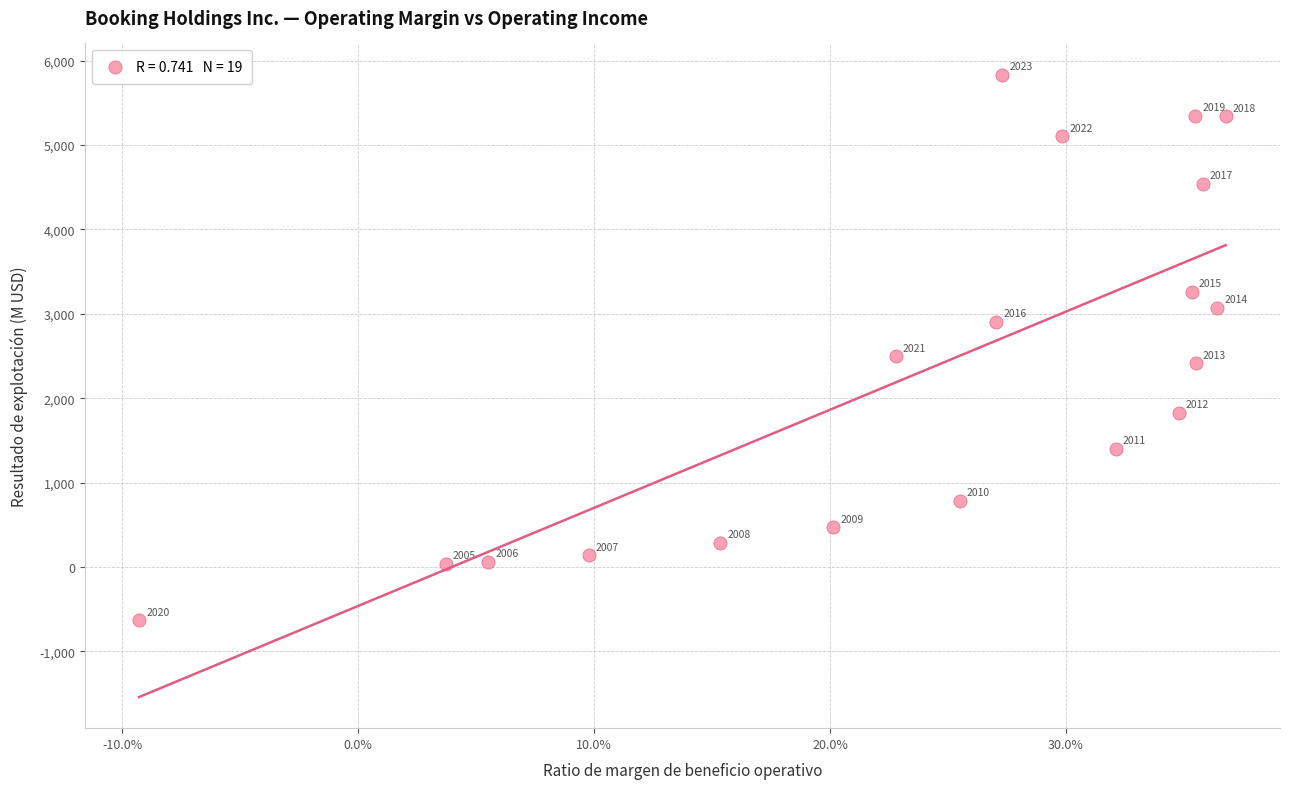

What Y value in the scatter plot is closest to 2602?

2496